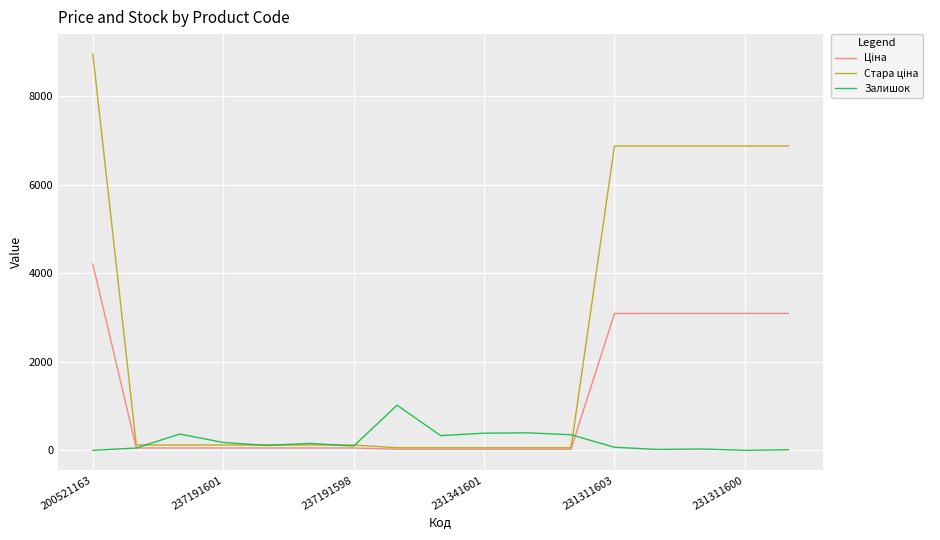

What is the maximum value shown in the chart?

8946.3